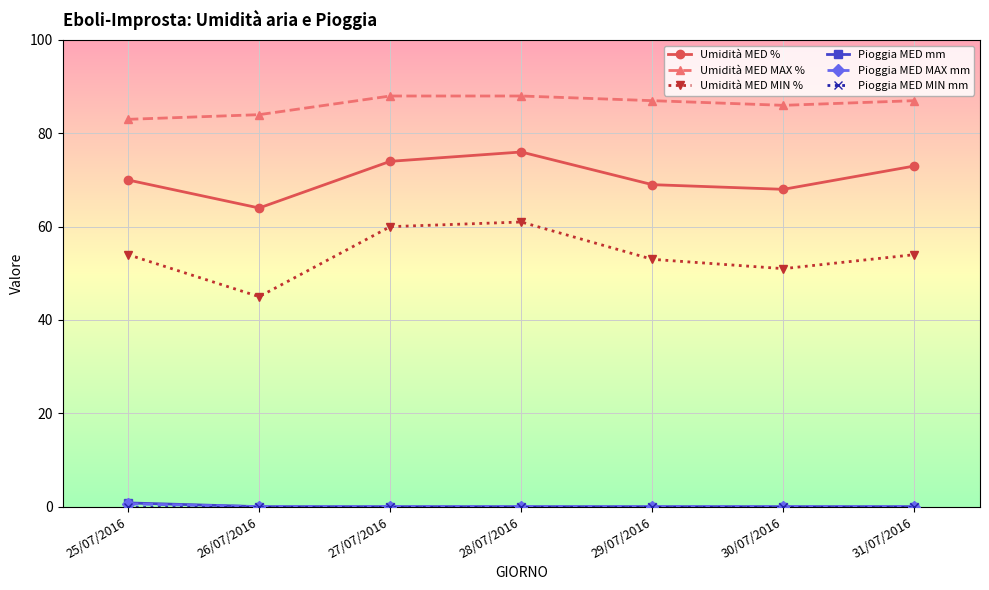

What is the maximum value for Umidità MED %?

76.0